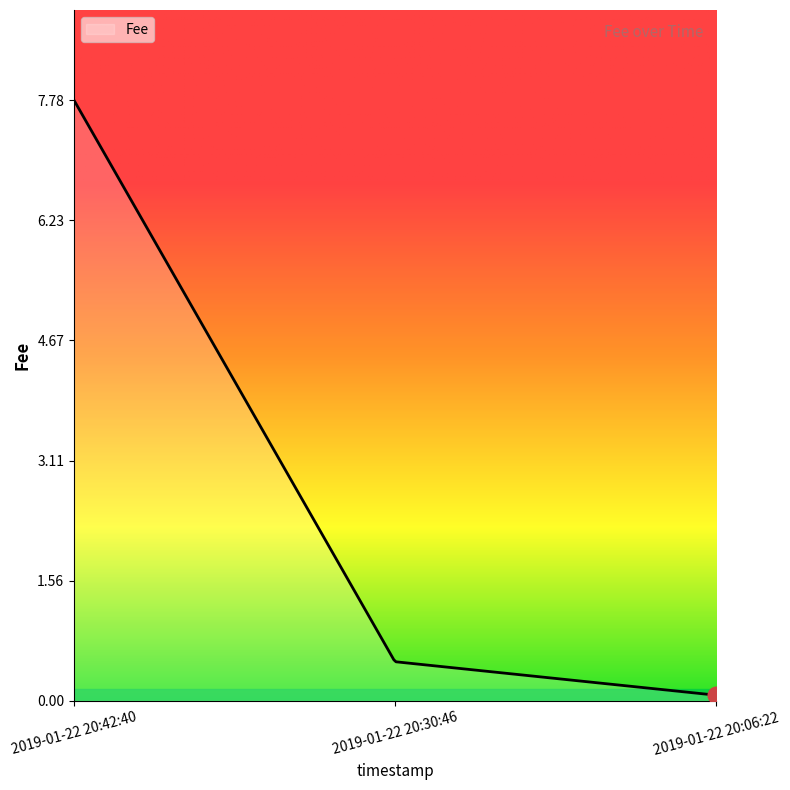

What is the greatest value displayed?

7.8